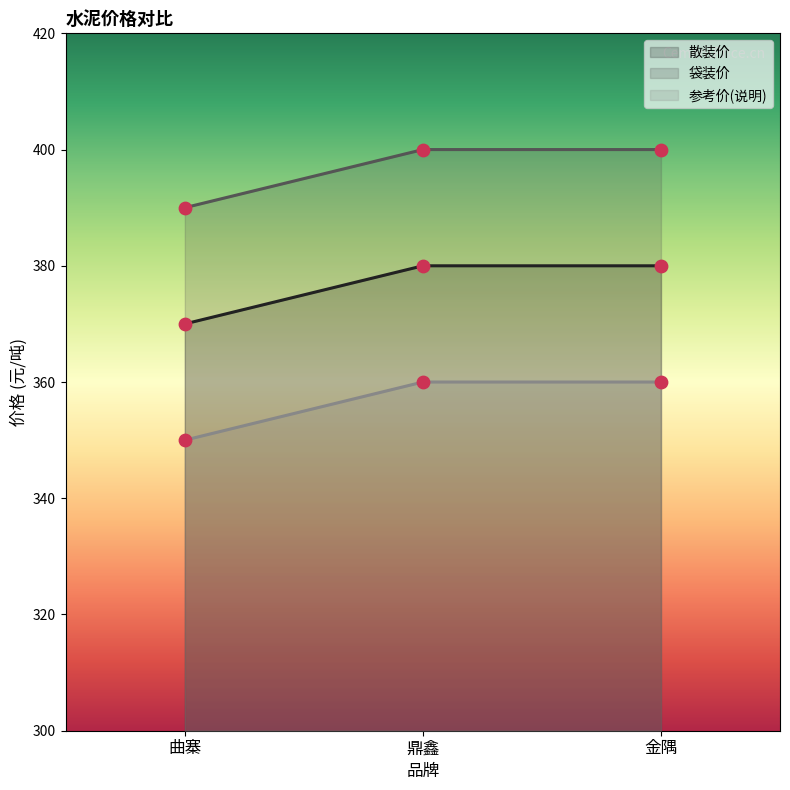

What are all the series names shown in the legend?

散装价, 袋装价, 参考价(说明)